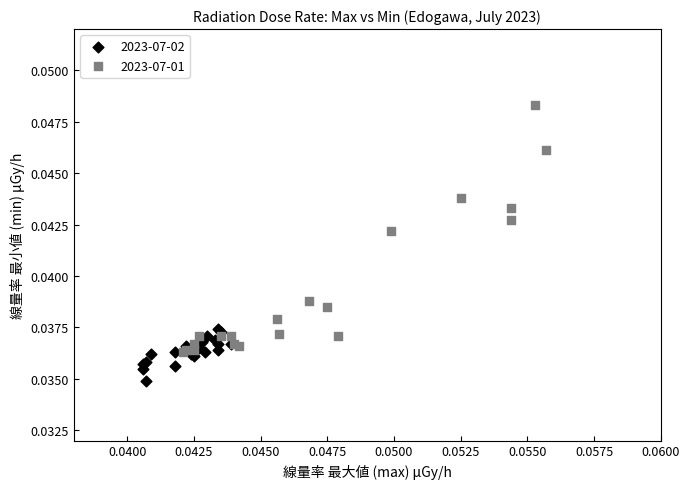

What are all the series names shown in the legend?

2023-07-02, 2023-07-01